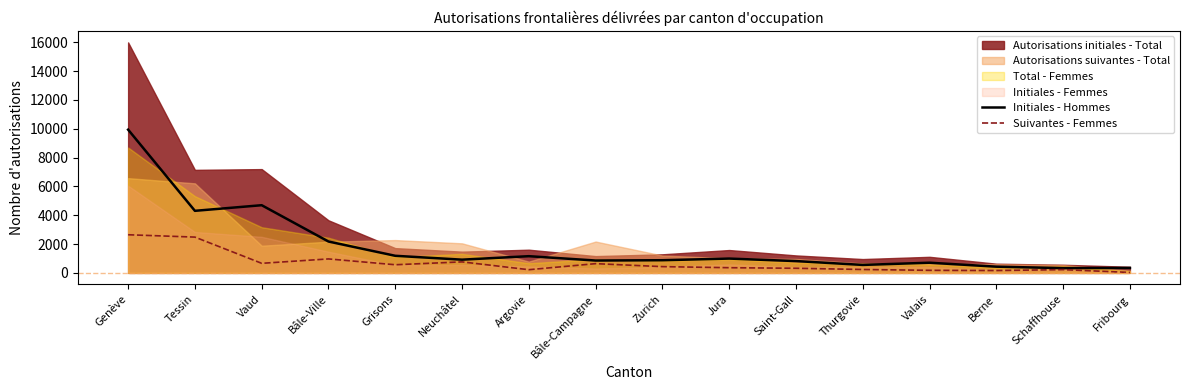

Is the value of Suivantes - Femmes at Fribourg greater than the value of Initiales - Hommes at Bâle-Ville?

No